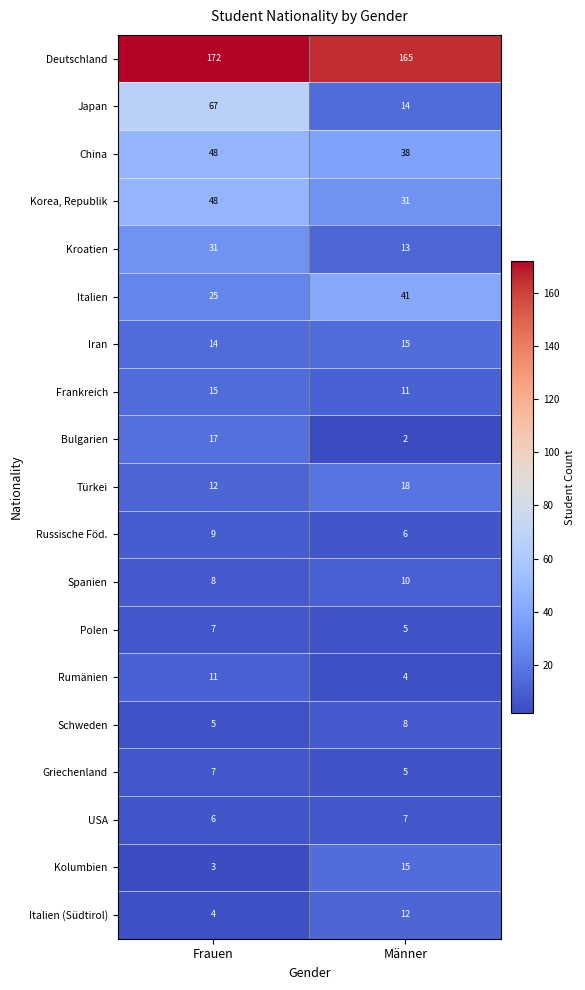

What is the sum of the Kroatien values at Frauen and Männer?

44